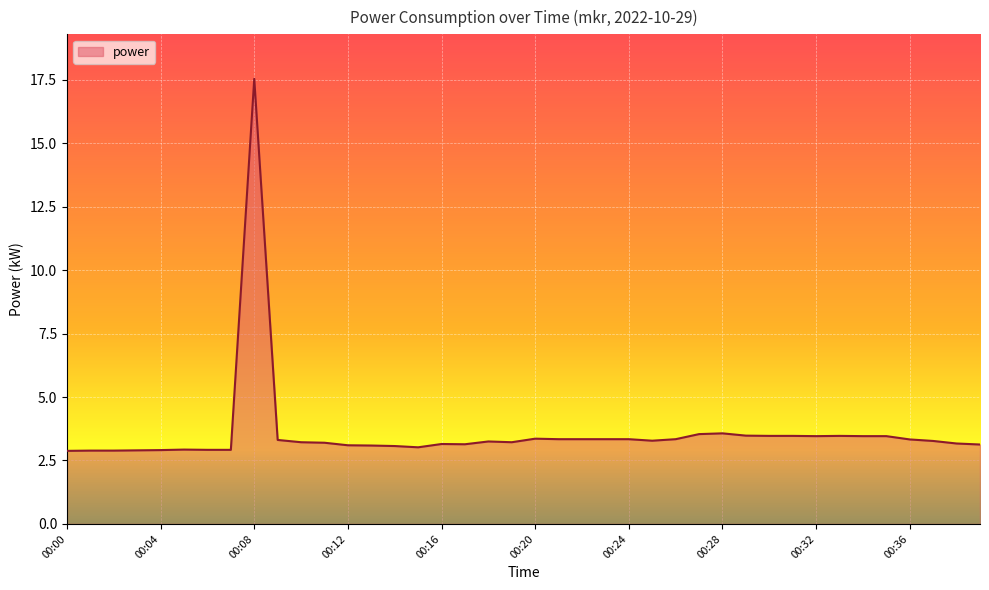

What is the minimum value shown in the chart?

2.9